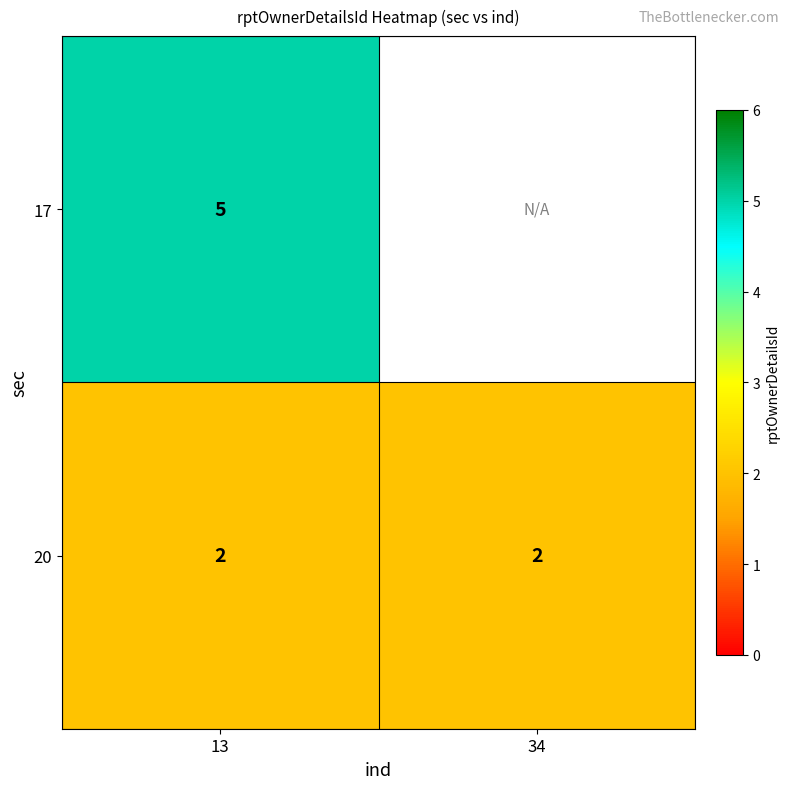

Is the value of 17 at 13 greater than the value of 20 at 13?

Yes